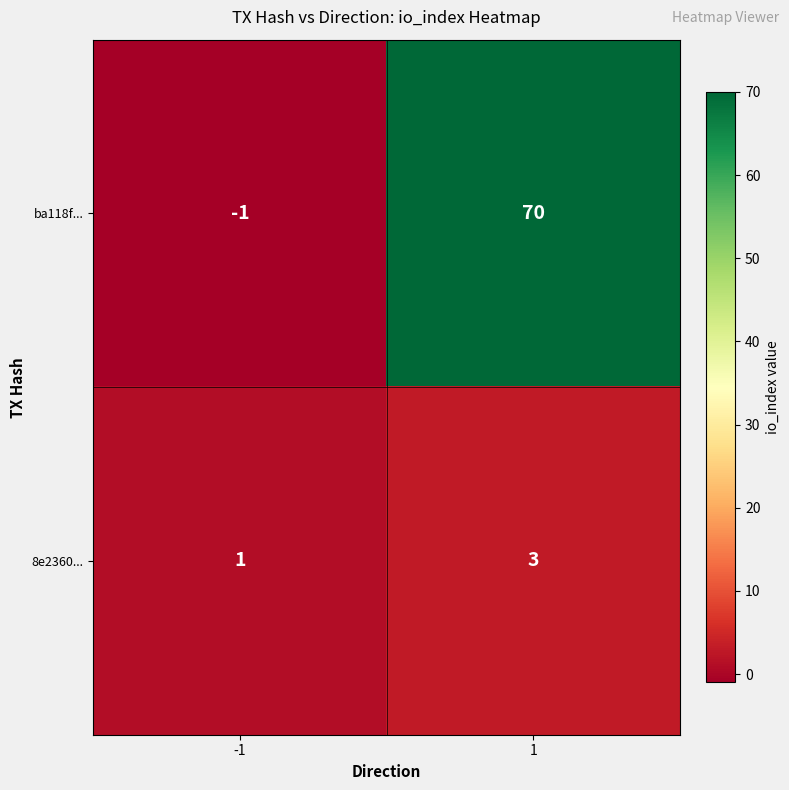

Between -1 and 1, which series saw the biggest shift?

ba118f...